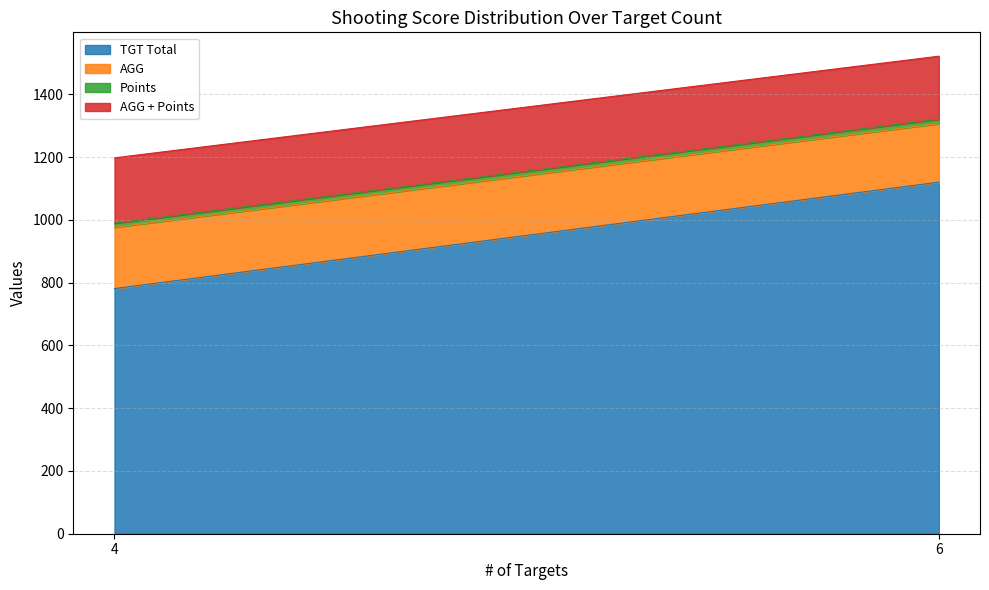

The value of AGG + Points at 4 is 208.2. True or false?

True